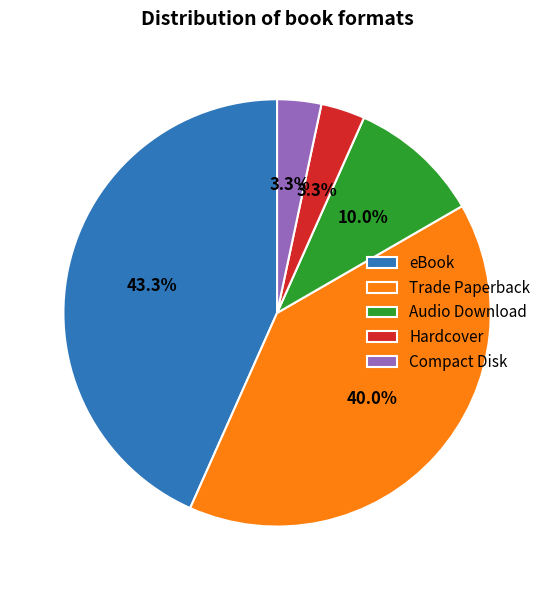

Is it true that Compact Disk is 17% of the pie?

False